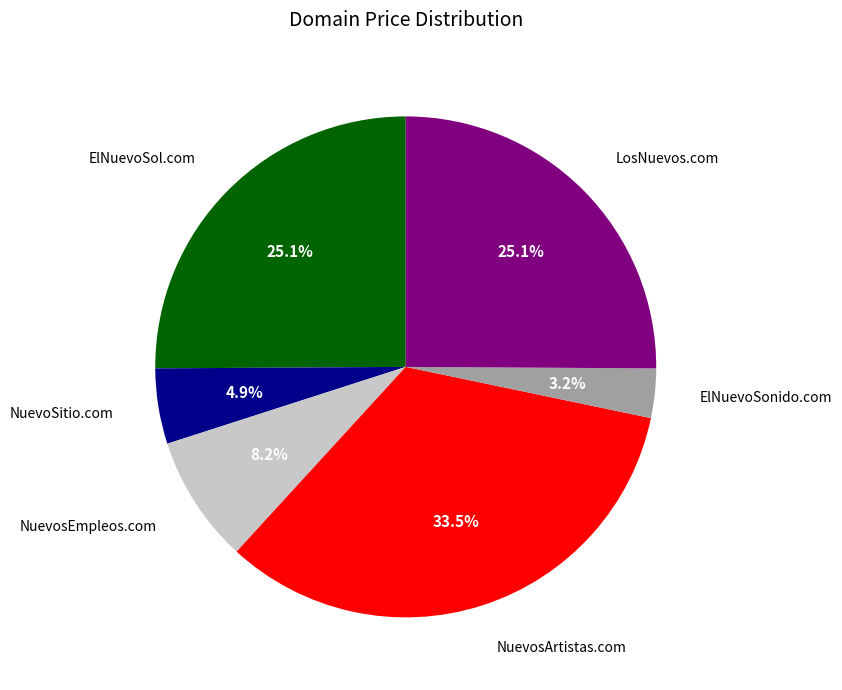

Is there any slice that represents more than half of the pie?

No